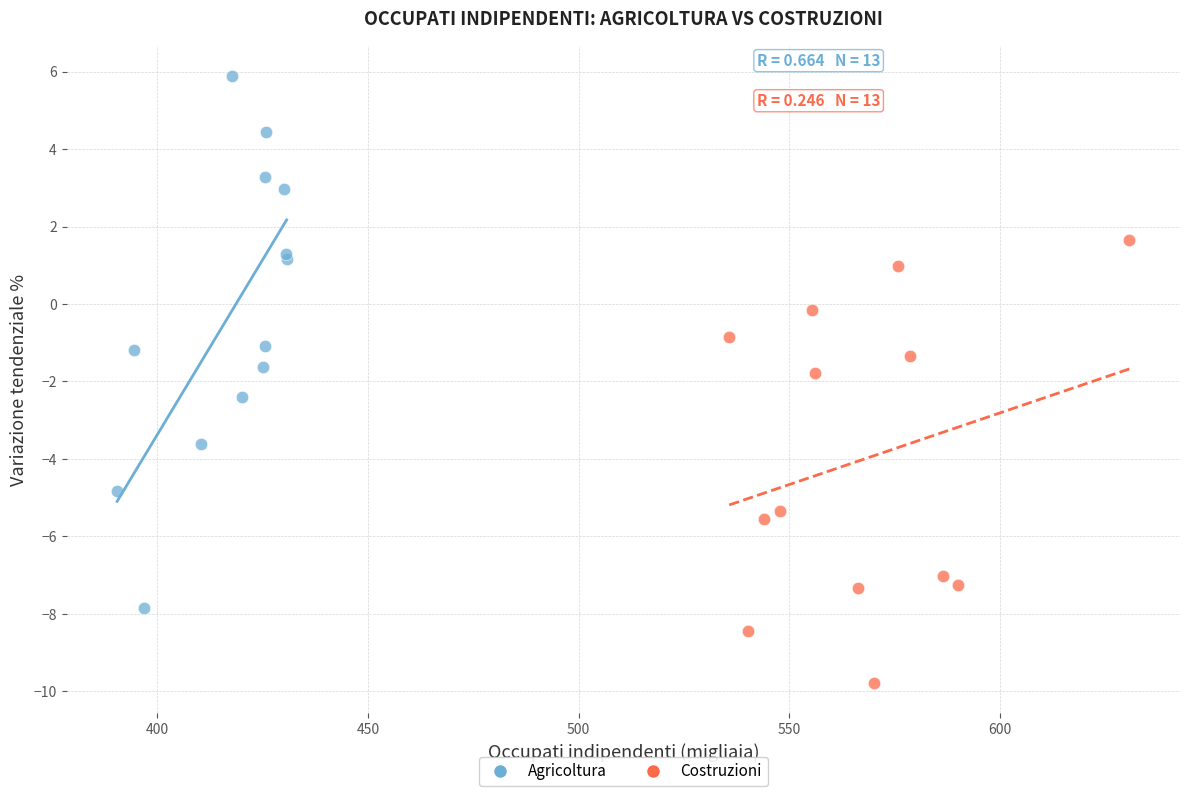

Which series has the largest Y range (max minus min)?

Agricoltura